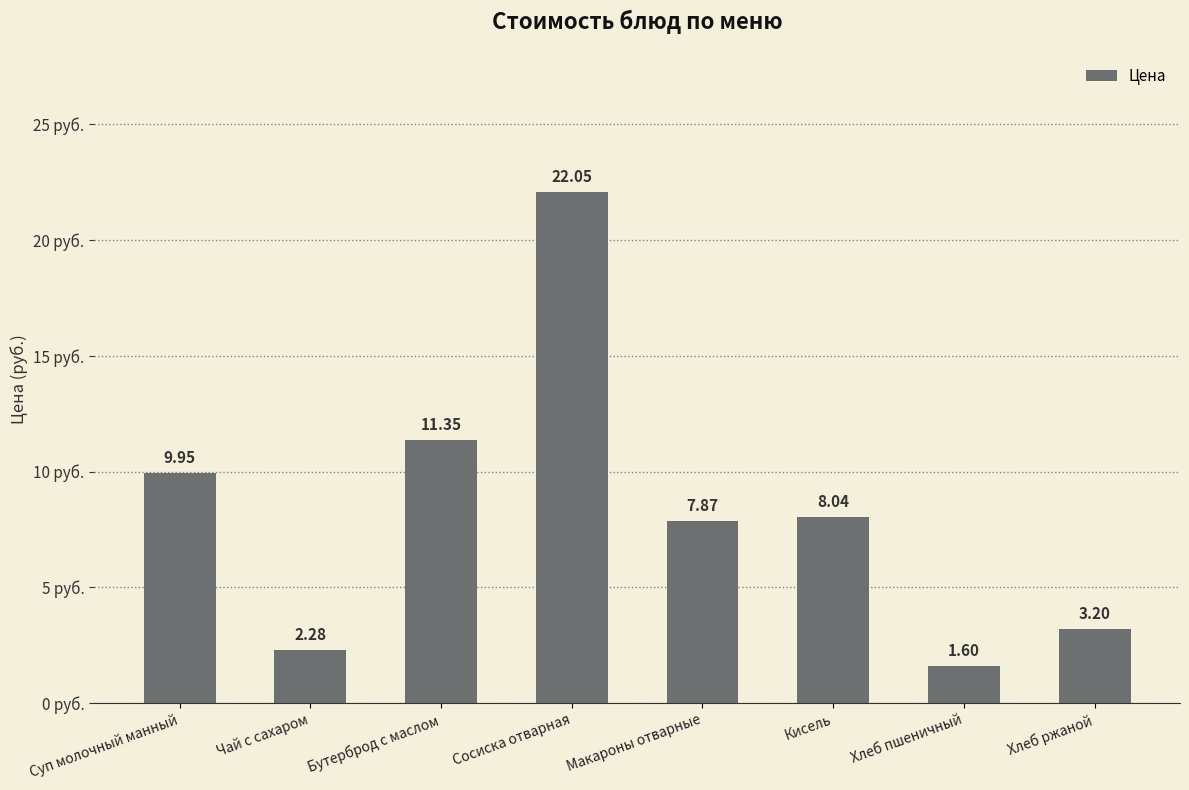

Where is the data nearest to the value 11?

Бутерброд с маслом